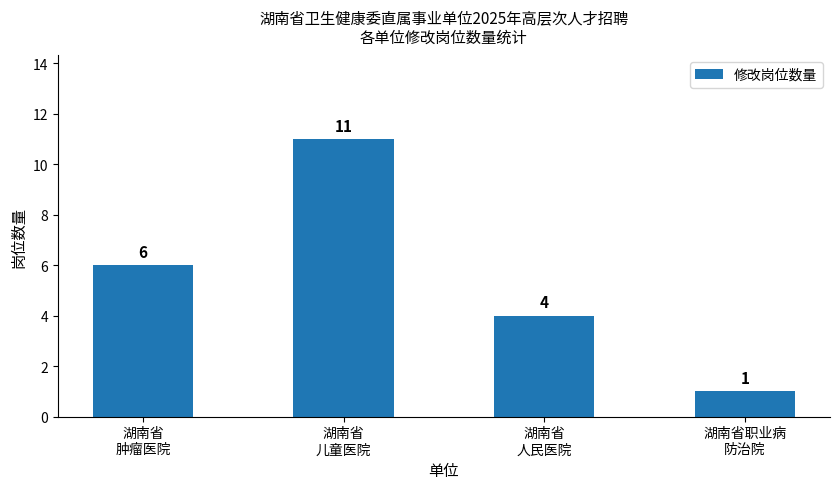

Reading right to left, list all the values displayed in this chart.

湖南省职业病
防治院=1	湖南省
人民医院=4	湖南省
儿童医院=11	湖南省
肿瘤医院=6